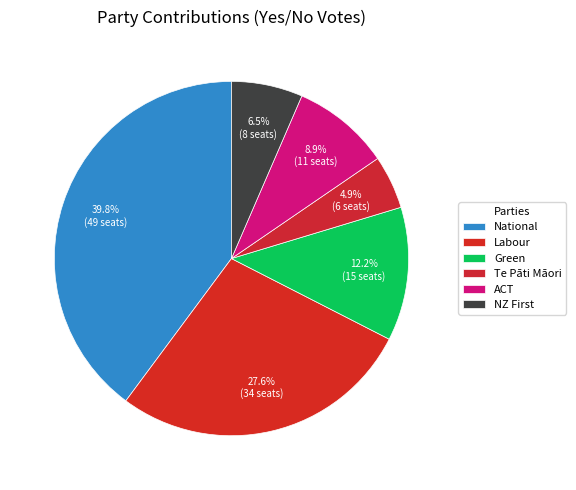

To the nearest percent, what portion does National represent?

40%